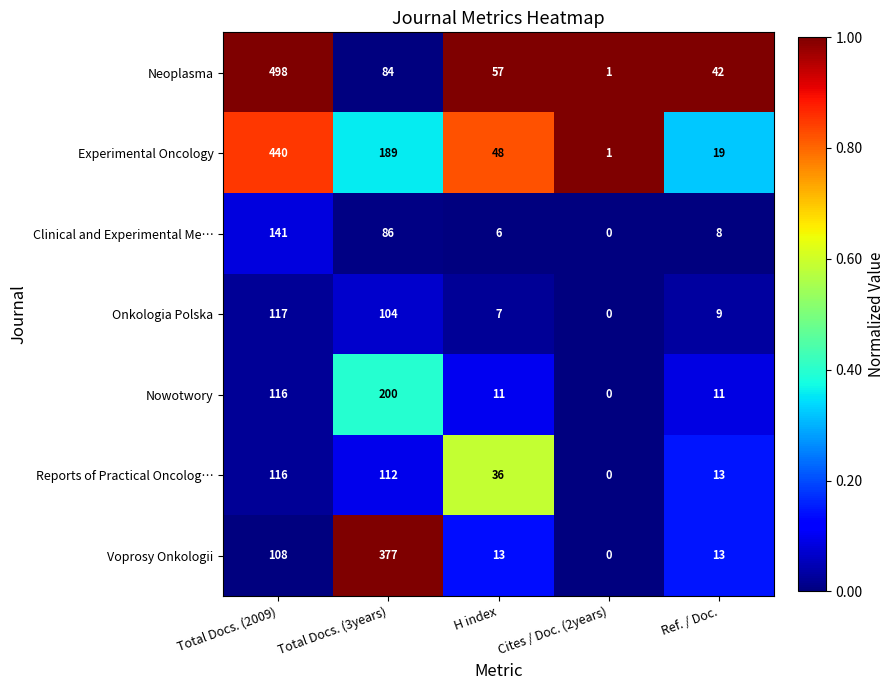

How many data points does each series have?

5